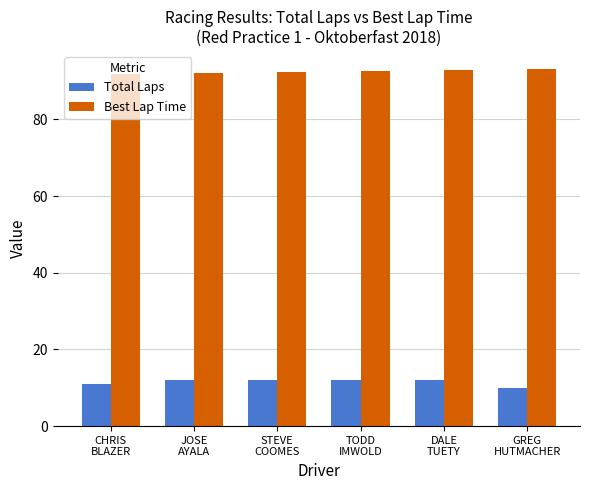

What is the label of the 3rd bar from the left?

STEVE
COOMES